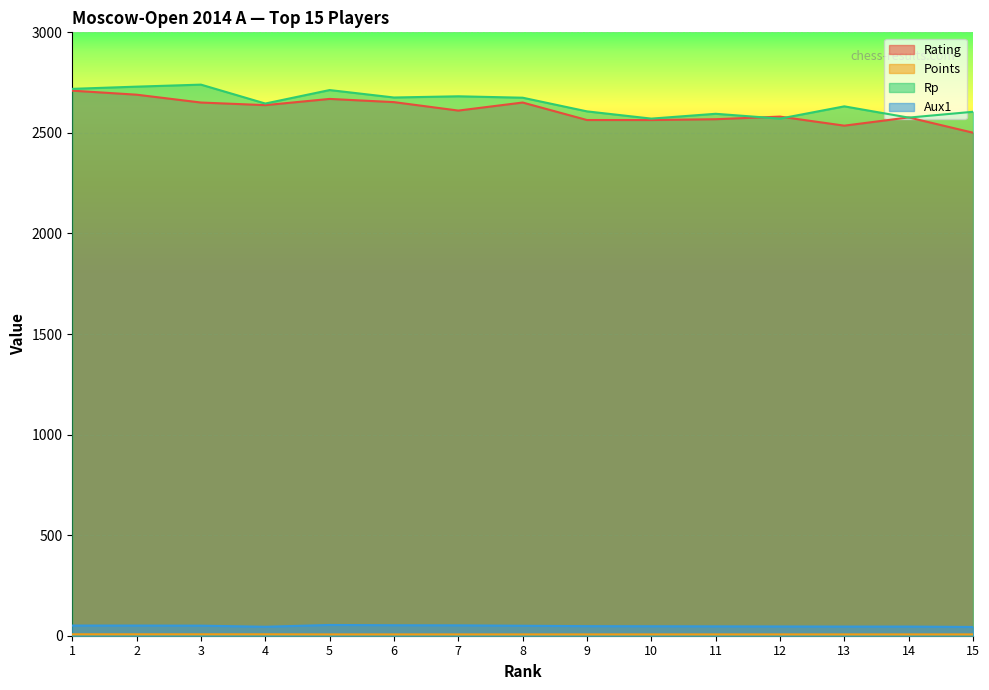

Read the Rp value at 11.

2595.0